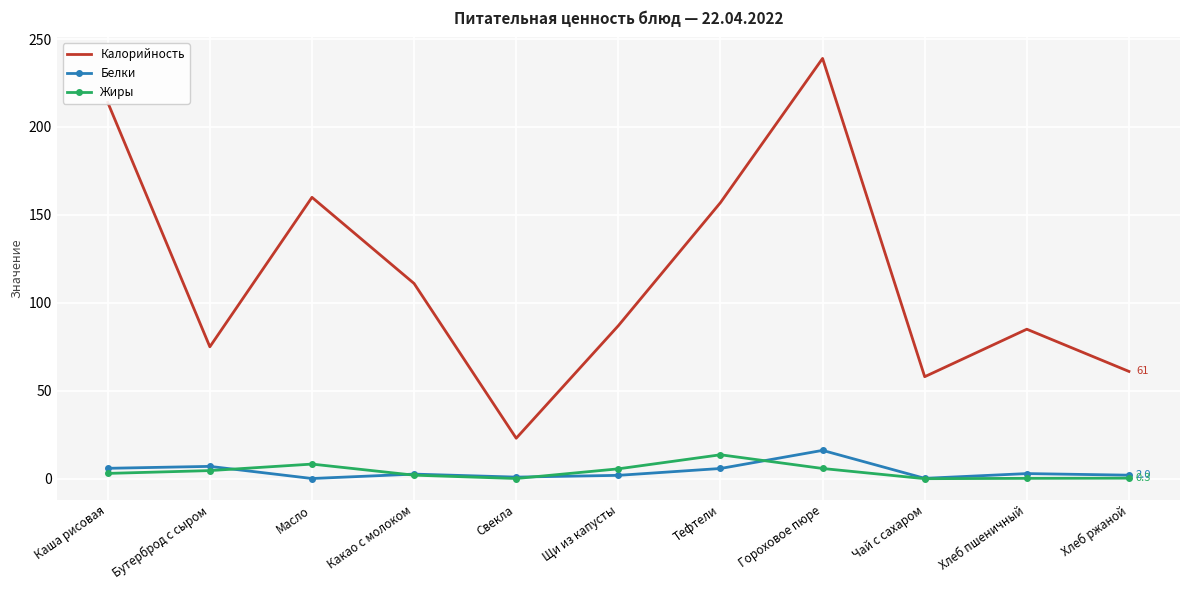

True or false: Калорийность and Белки cross at least once.

False